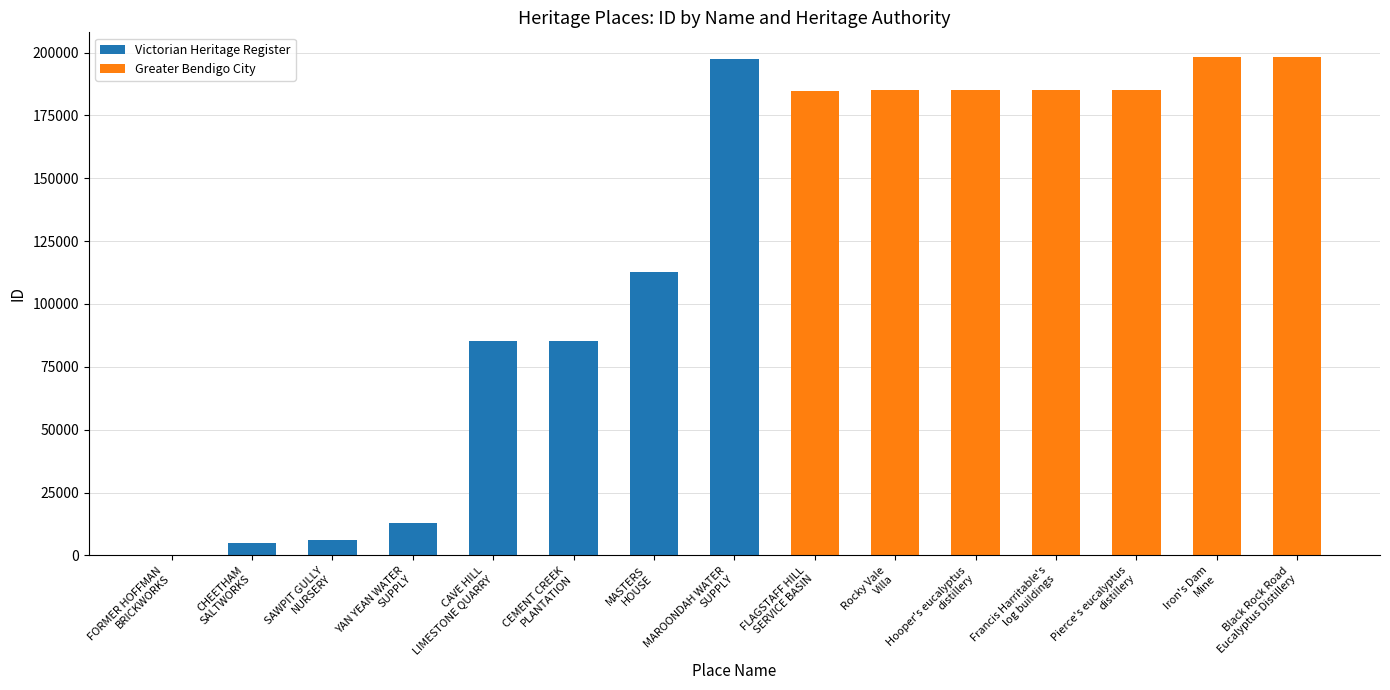

How many values are below 85447?

4